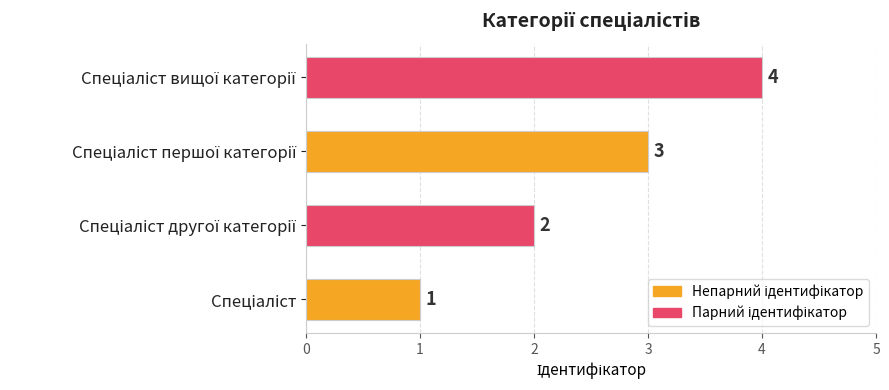

How many values are between 2 and 4?

3